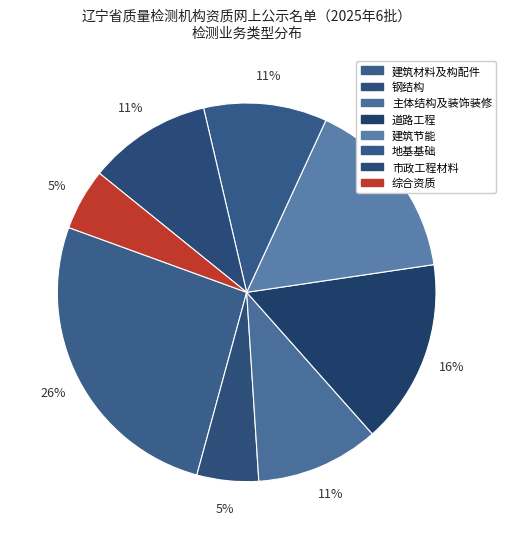

The 建筑材料及构配件 slice represents 14% of the pie. True or false?

False